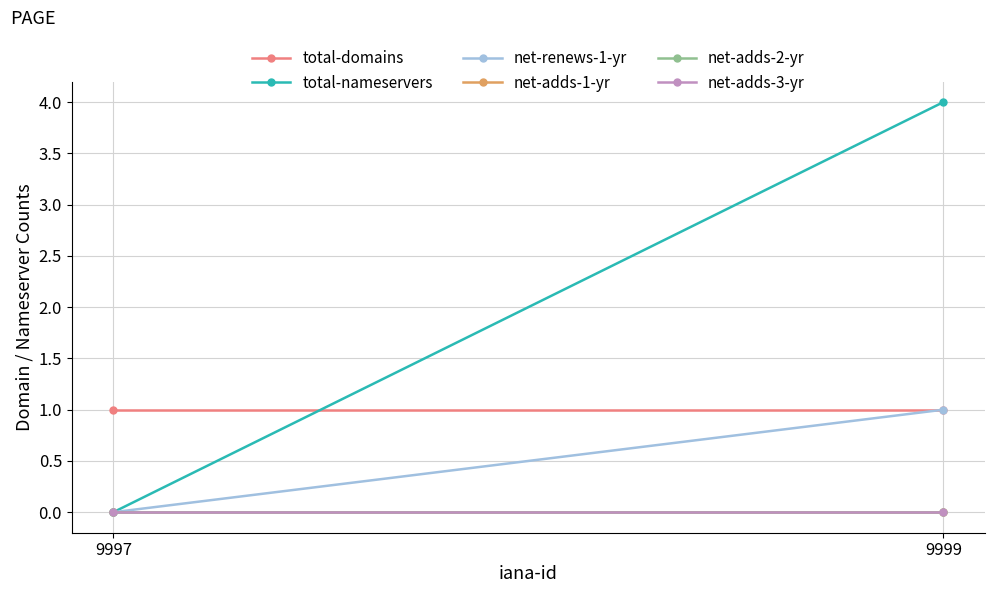

Is it true that net-renews-1-yr equals 0 at 9999?

False